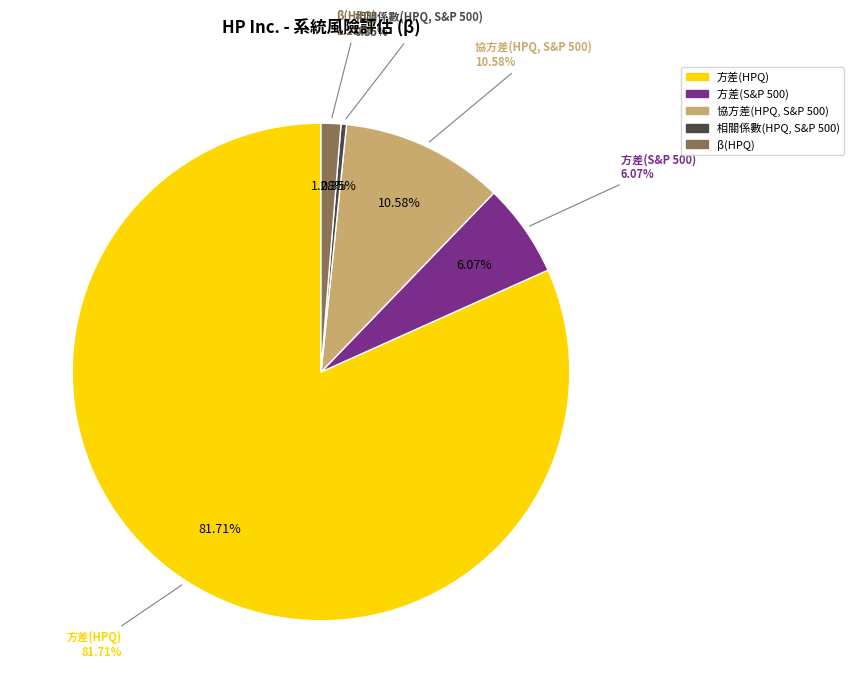

Is there a majority slice in this chart?

Yes